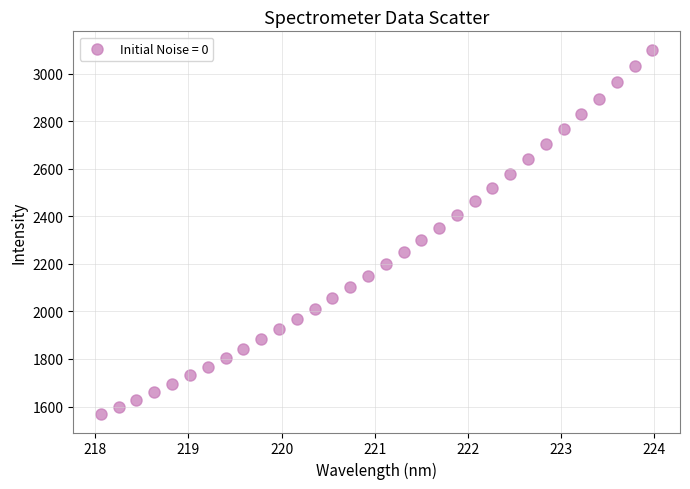

What is the range of Y values (max minus min)?

1533.3